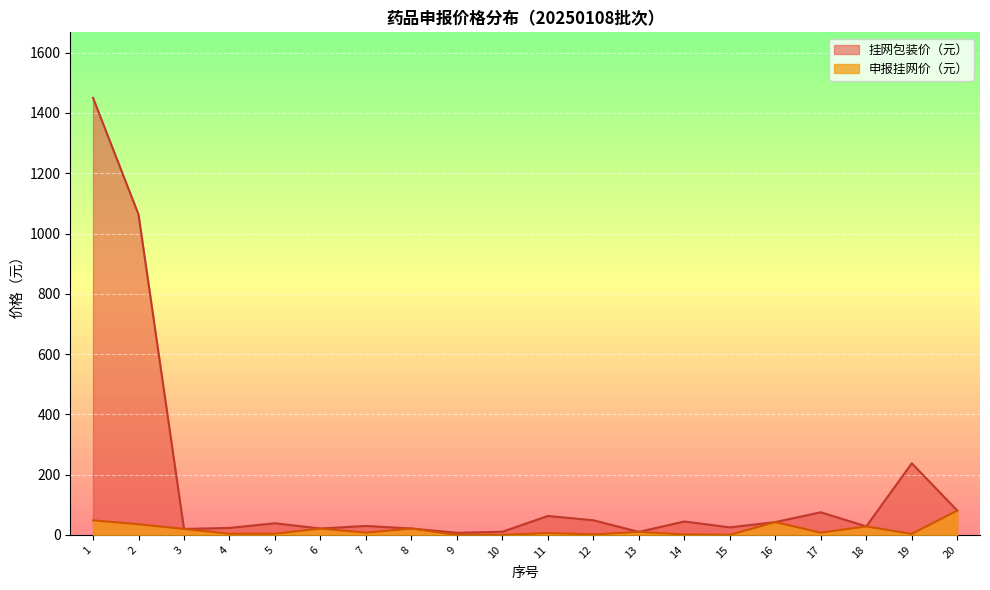

Which series changed the most between 4 and 19?

挂网包装价（元）